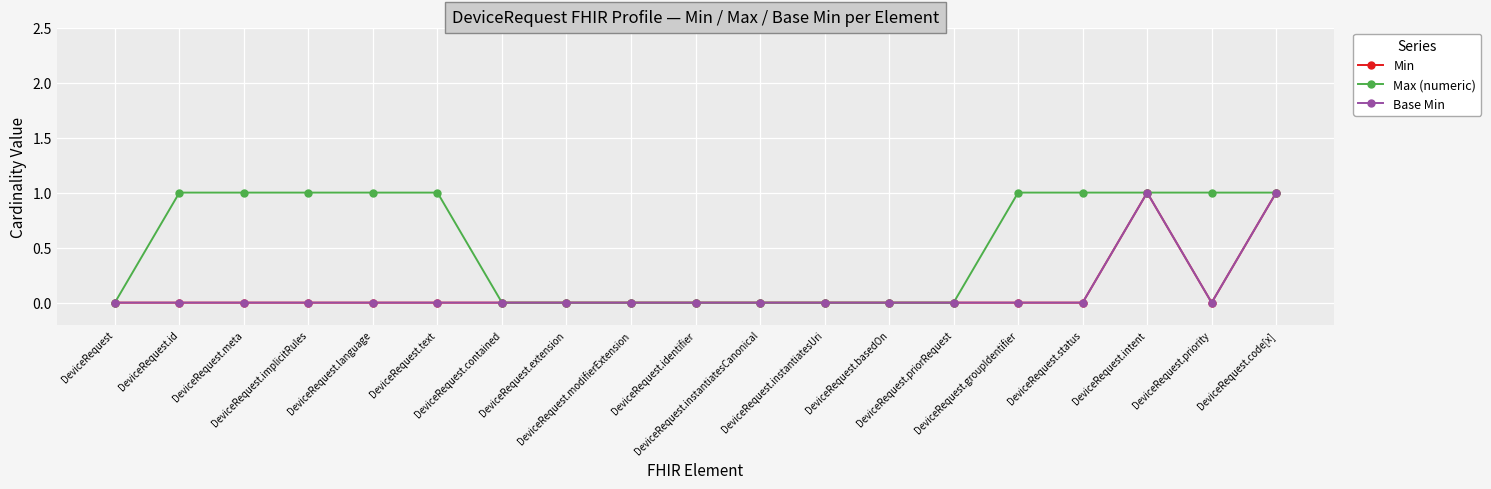

List the series in order of their peak value, lowest first.

Min, Max (numeric), Base Min